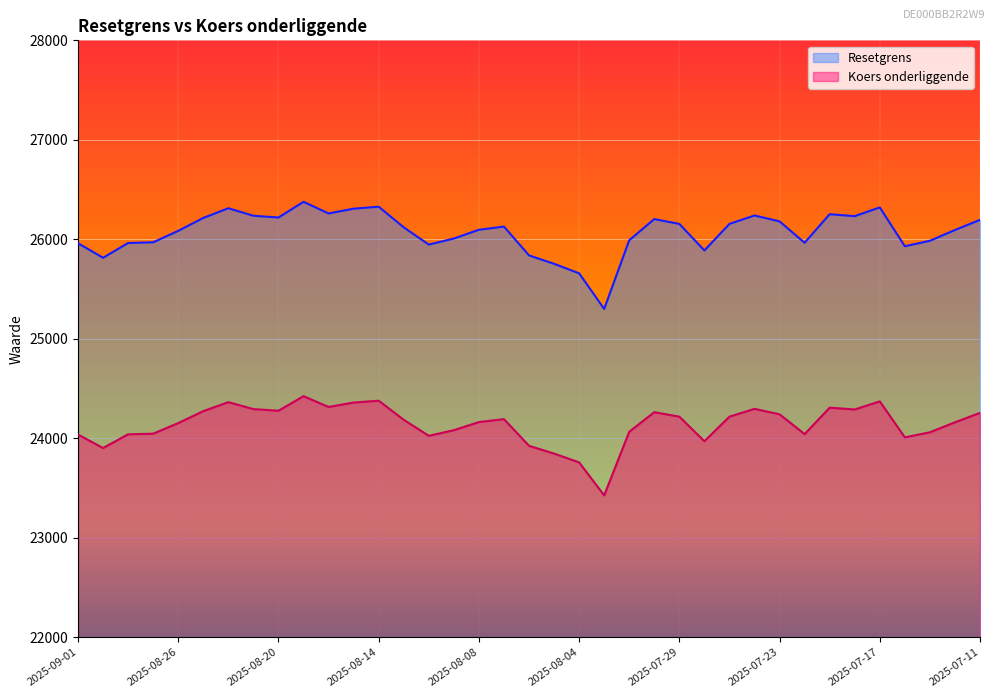

True or false: Koers onderliggende has a value of 37588.9 at 2025-07-30.

False